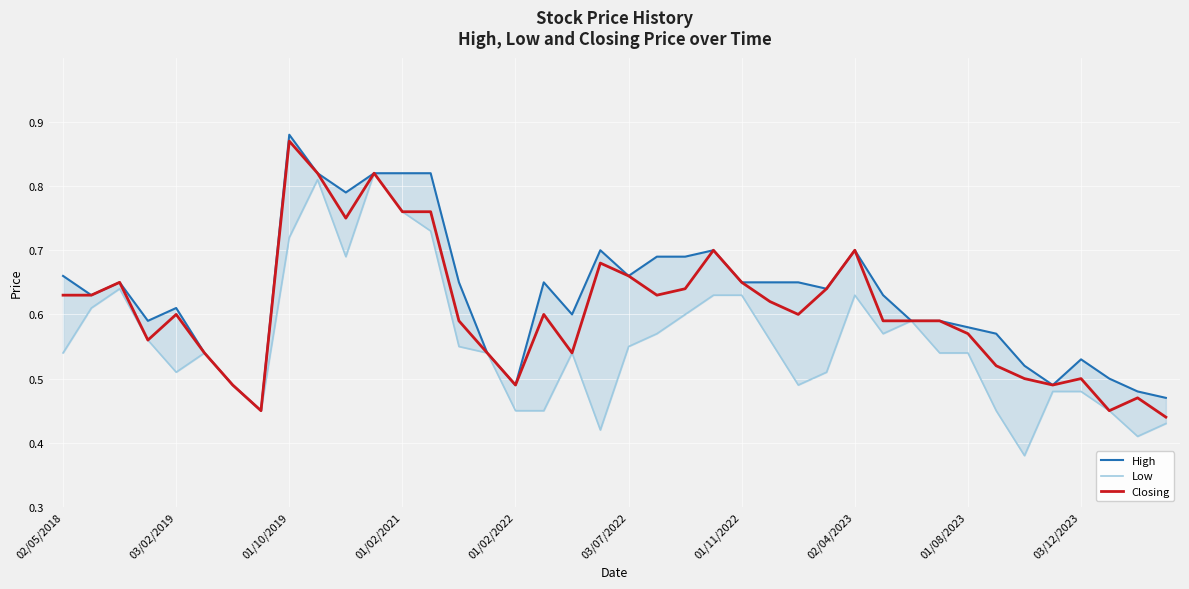

Reading right to left, transcribe all the data shown in this chart.

High: 0.5	0.5	0.5	0.5	0.5	0.5	0.6	0.6	0.6	0.6	0.6	0.7	0.6	0.7	0.7	0.7	0.7	0.7	0.7	0.7	0.7	0.6	0.7	0.5	0.5	0.7	0.8	0.8	0.8	0.8	0.8	0.9	0.5	0.5	0.5	0.6	0.6	0.7	0.6	0.7
Low: 0.4	0.4	0.5	0.5	0.5	0.4	0.5	0.5	0.5	0.6	0.6	0.6	0.5	0.5	0.6	0.6	0.6	0.6	0.6	0.6	0.4	0.5	0.5	0.5	0.5	0.6	0.7	0.8	0.8	0.7	0.8	0.7	0.5	0.5	0.5	0.5	0.6	0.6	0.6	0.5
Closing: 0.4	0.5	0.5	0.5	0.5	0.5	0.5	0.6	0.6	0.6	0.6	0.7	0.6	0.6	0.6	0.7	0.7	0.6	0.6	0.7	0.7	0.5	0.6	0.5	0.5	0.6	0.8	0.8	0.8	0.8	0.8	0.9	0.5	0.5	0.5	0.6	0.6	0.7	0.6	0.6